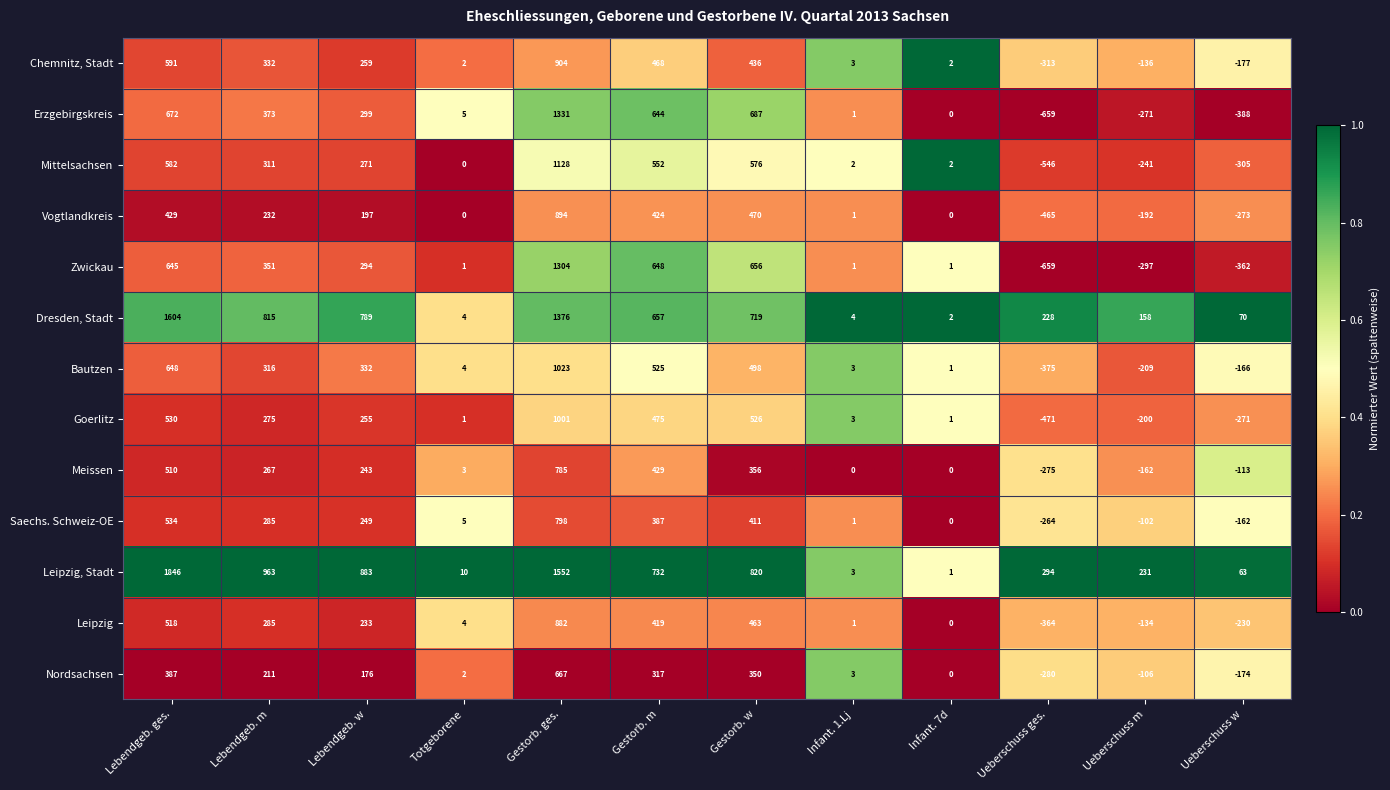

Count the number of data series in this chart.

13